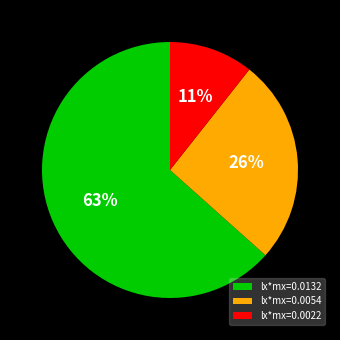

To the nearest percent, what is the combined percentage of lx*mx=0.0132 and lx*mx=0.0054?

89%